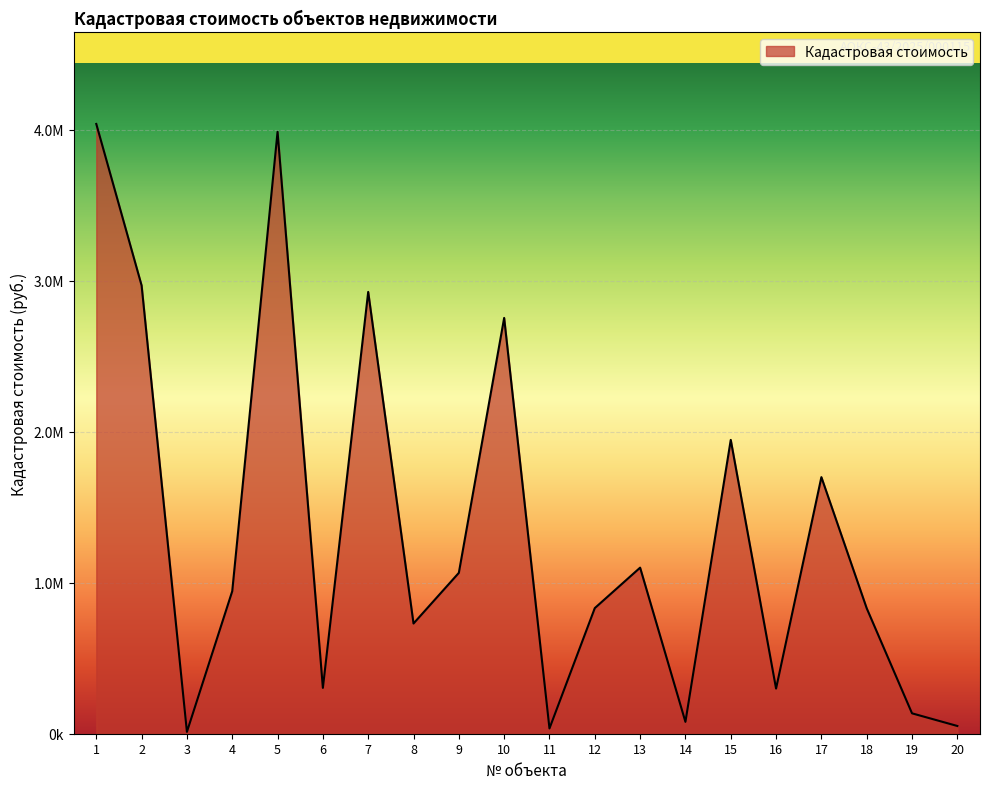

Is this an area chart (filled region under the line)?

Yes